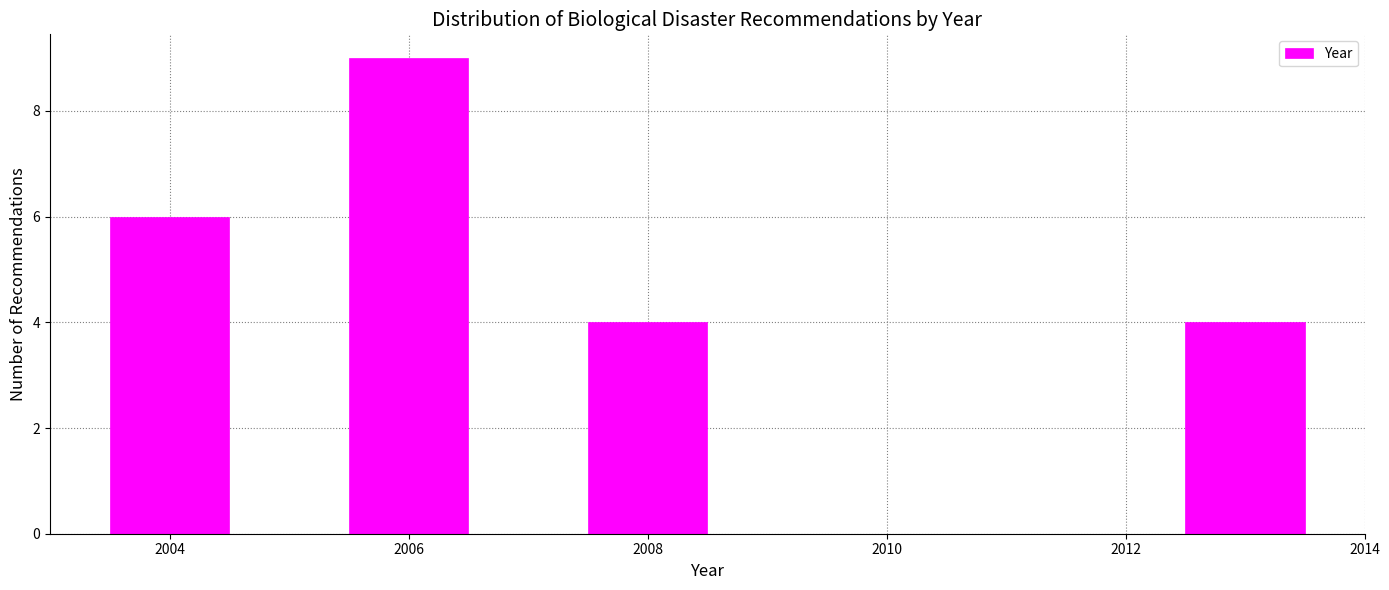

What is the height of the bar covering 2005.5 to 2006.5 on the x-axis? Neither the bar edges nor the heights are printed on the chart, so give them approximately, as read against the axes.

9